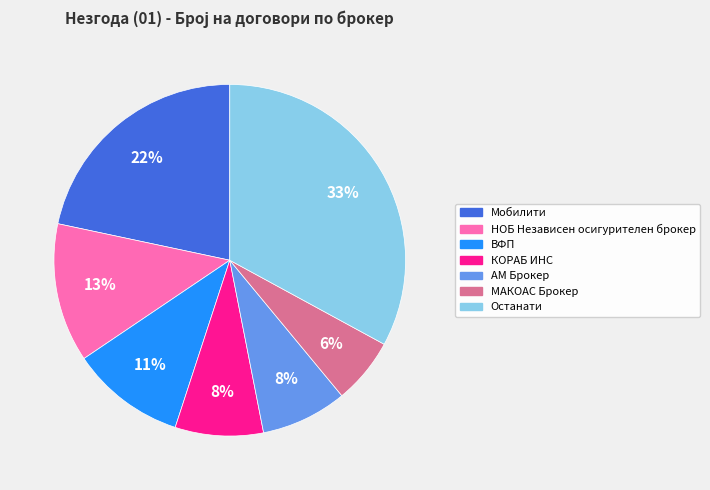

To the nearest percent, what is the difference between the largest and smallest slice percentages?

27%